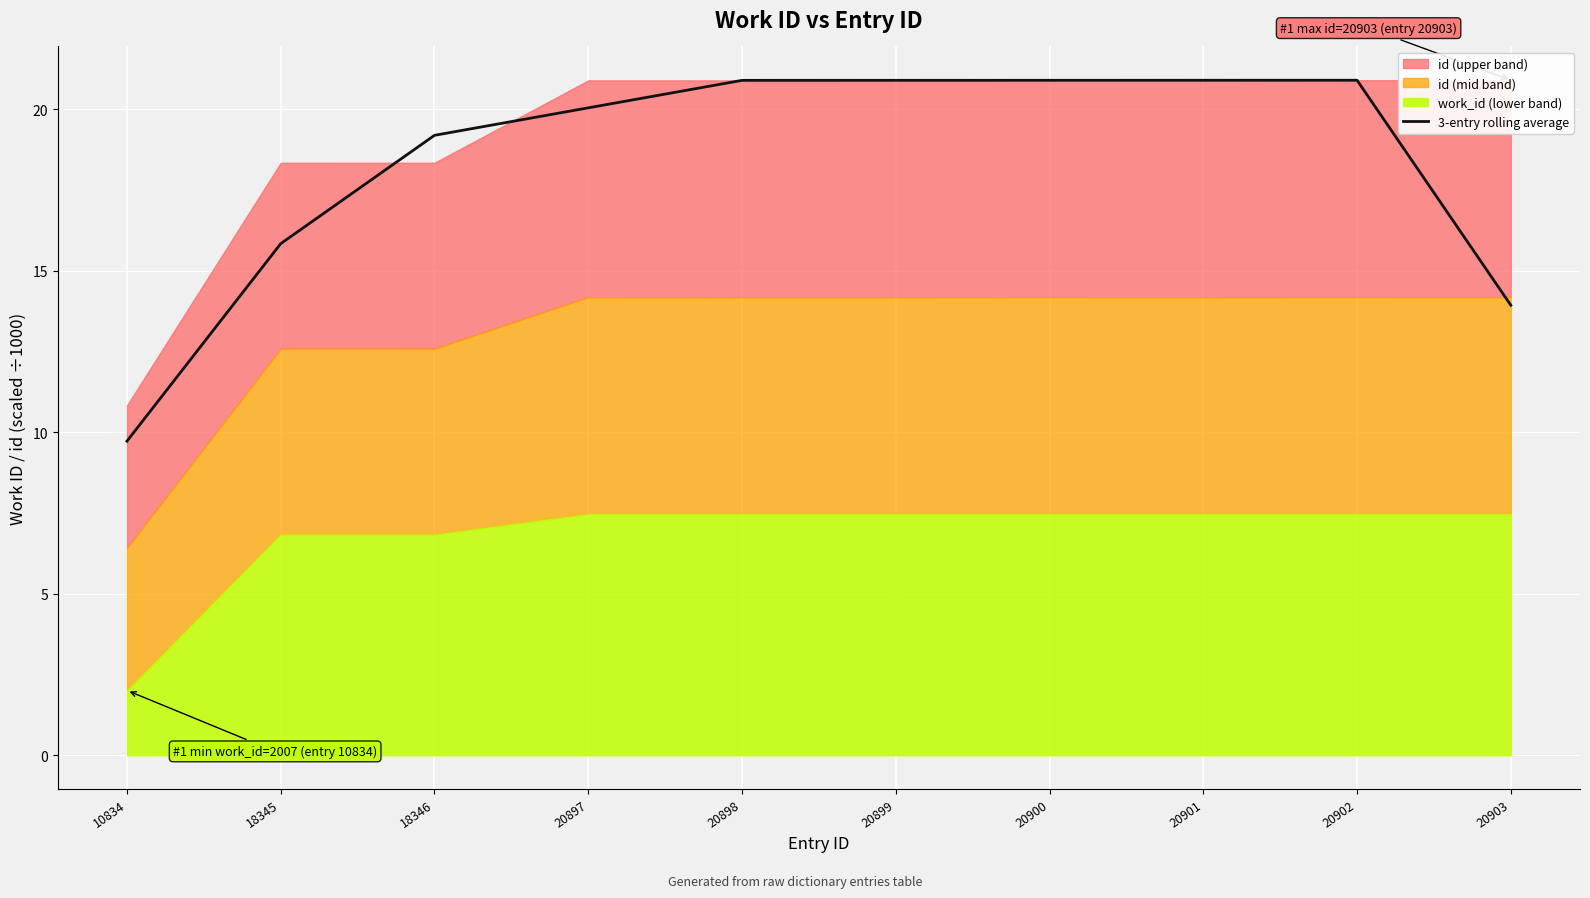

Rank the categories by value from lowest to highest.

10834, 20903, 18345, 18346, 20897, 20898, 20899, 20900, 20901, 20902